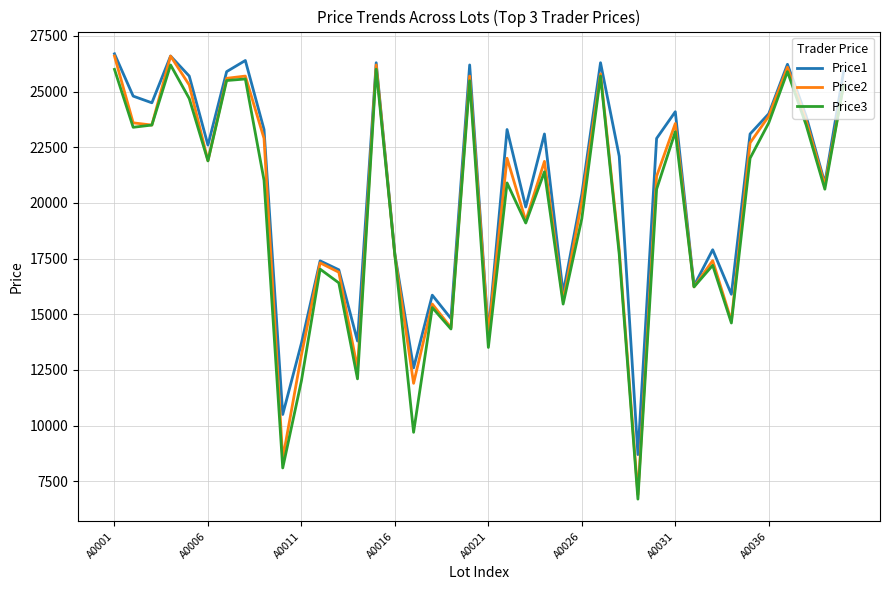

What is the minimum value shown in the chart?

6699